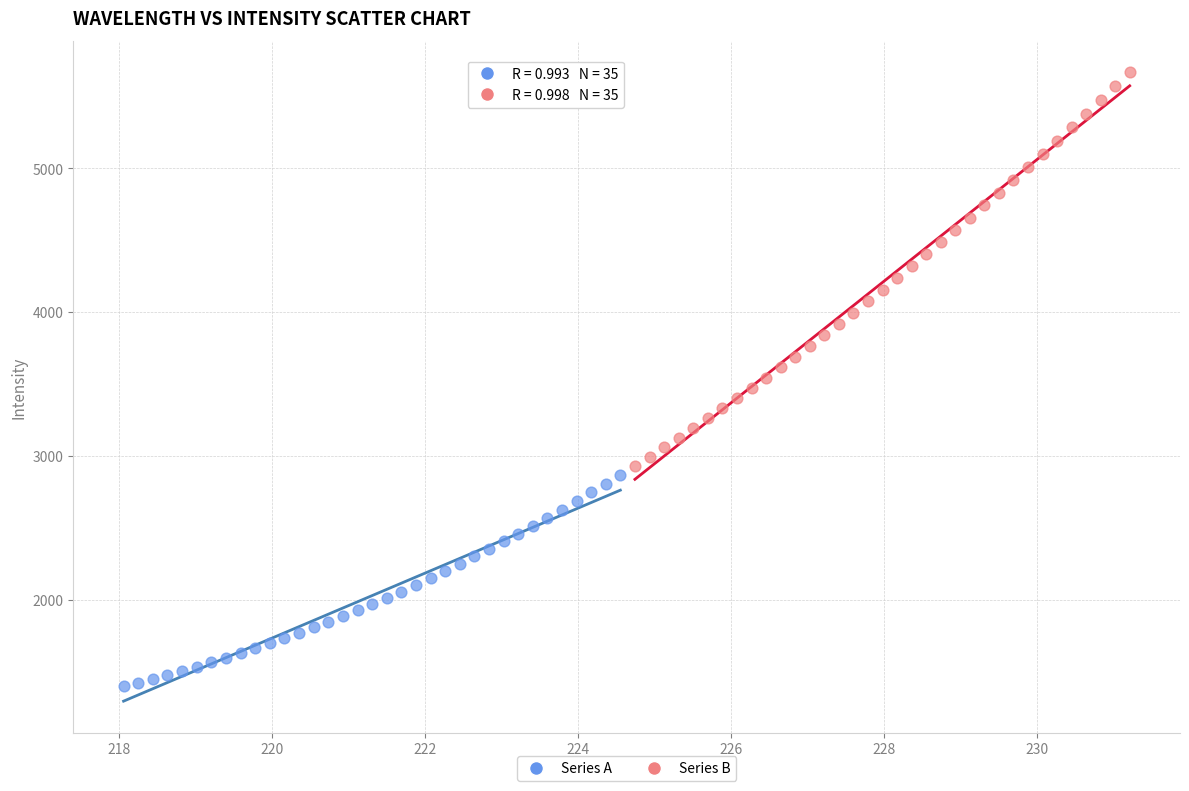

What are all the series names shown in the legend?

Series A, Series B